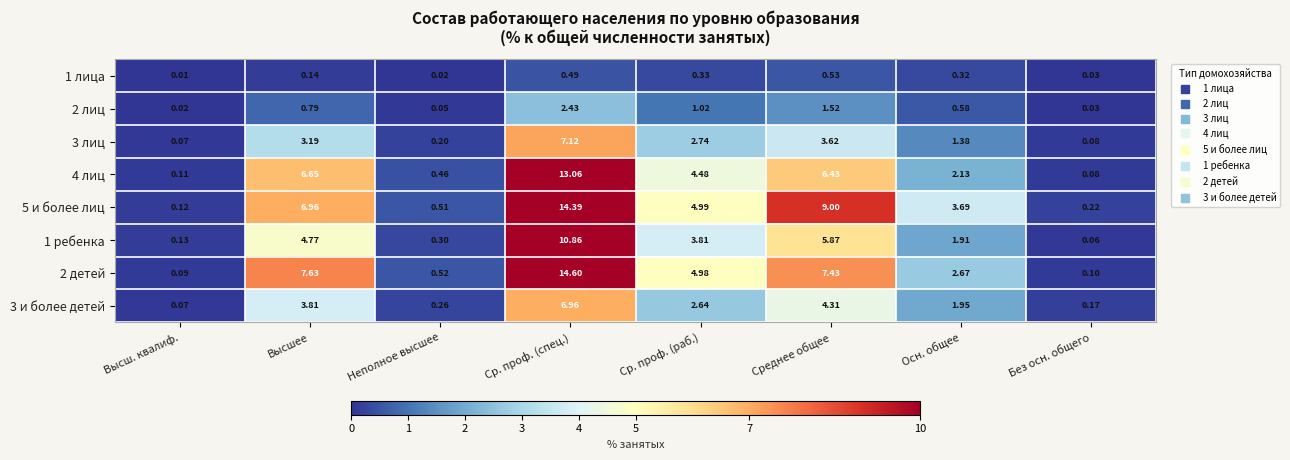

Rank the series at Неполное высшее from highest to lowest value.

2 детей, 5 и более лиц, 4 лиц, 1 ребенка, 3 и более детей, 3 лиц, 2 лиц, 1 лица